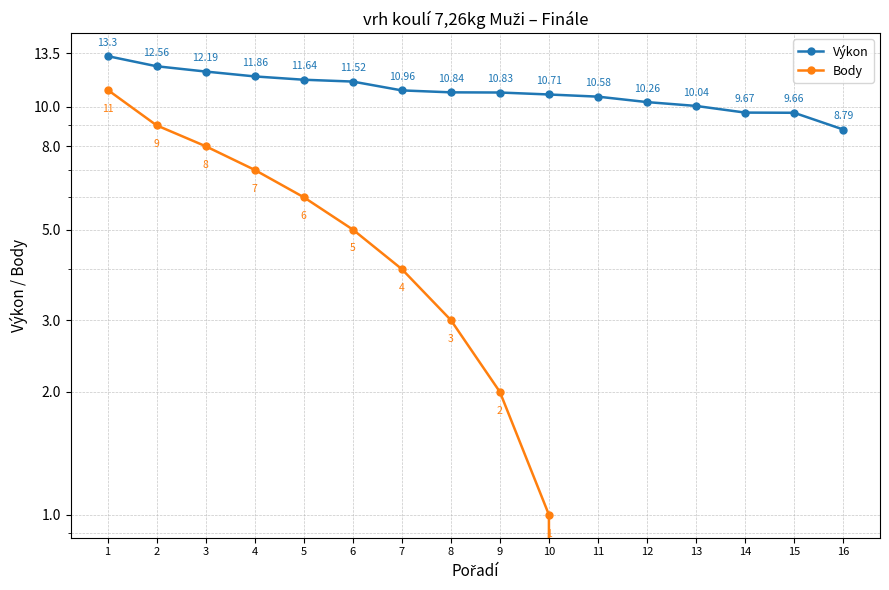

The value of Body at 15 is 0.0. True or false?

True